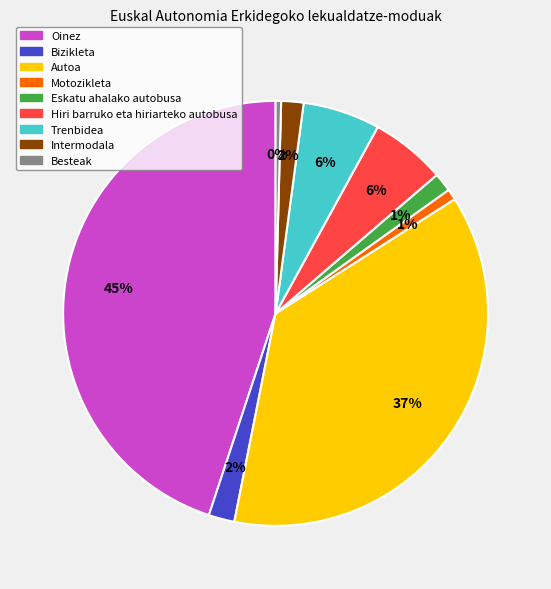

Is Bizikleta the majority of the pie?

No